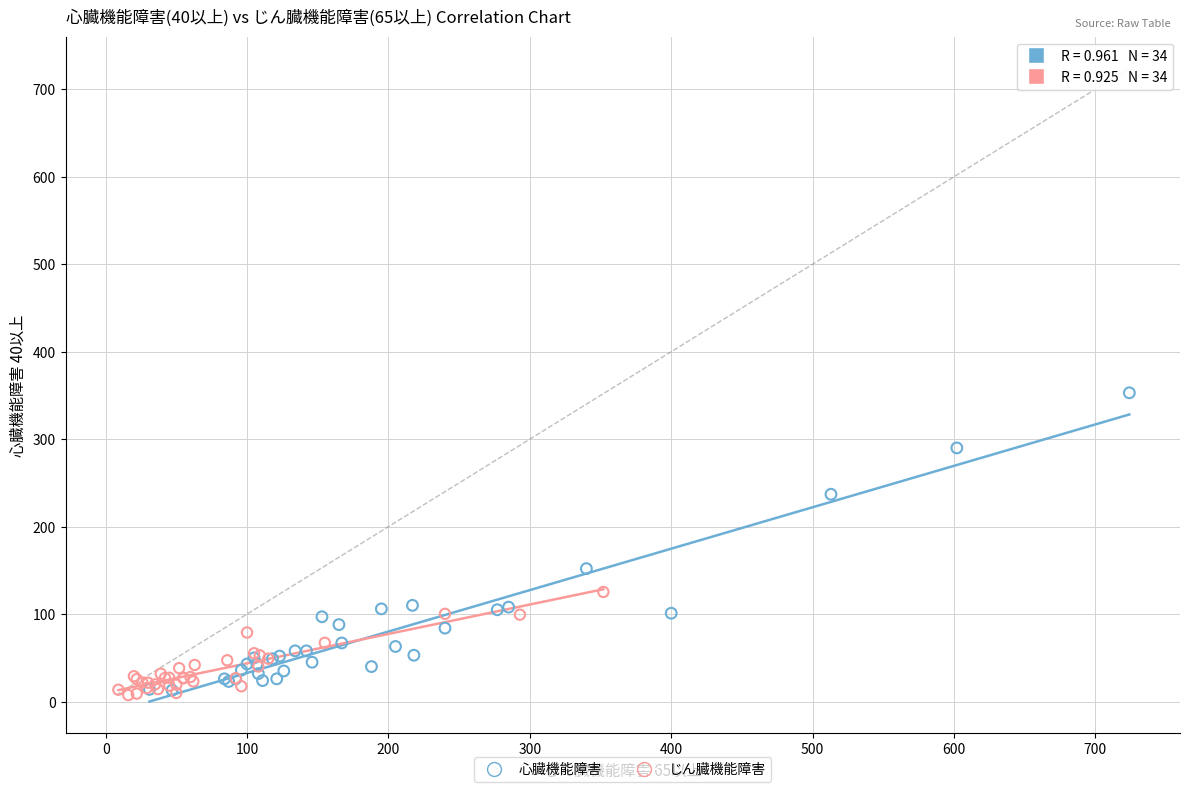

Which series reaches the maximum Y coordinate?

心臓機能障害